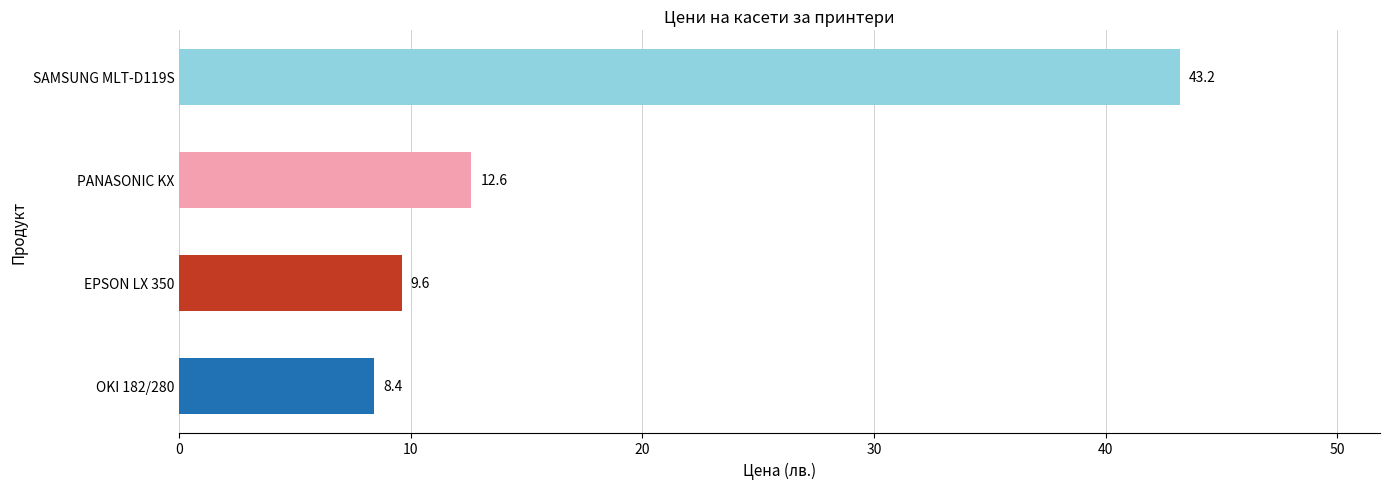

Rank the categories by value from lowest to highest.

OKI 182/280, EPSON LX 350, PANASONIC KX, SAMSUNG MLT-D119S